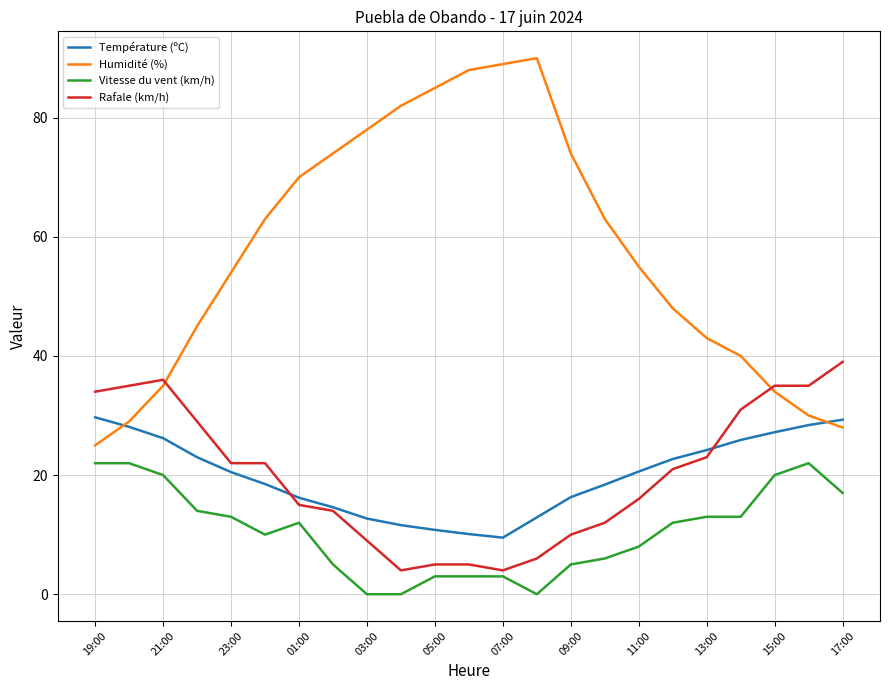

True or false: Vitesse du vent (km/h) and Humidité (%) intersect in this chart.

False